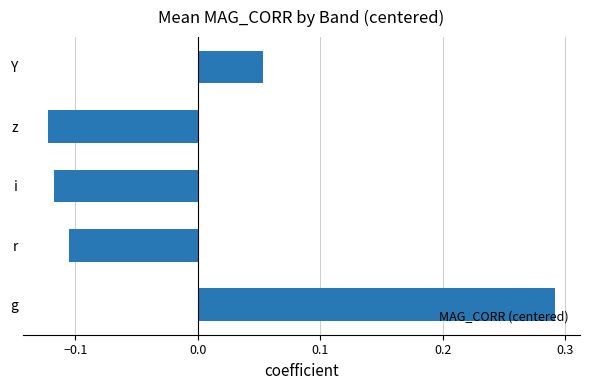

What is the difference between the maximum and minimum values?

0.4